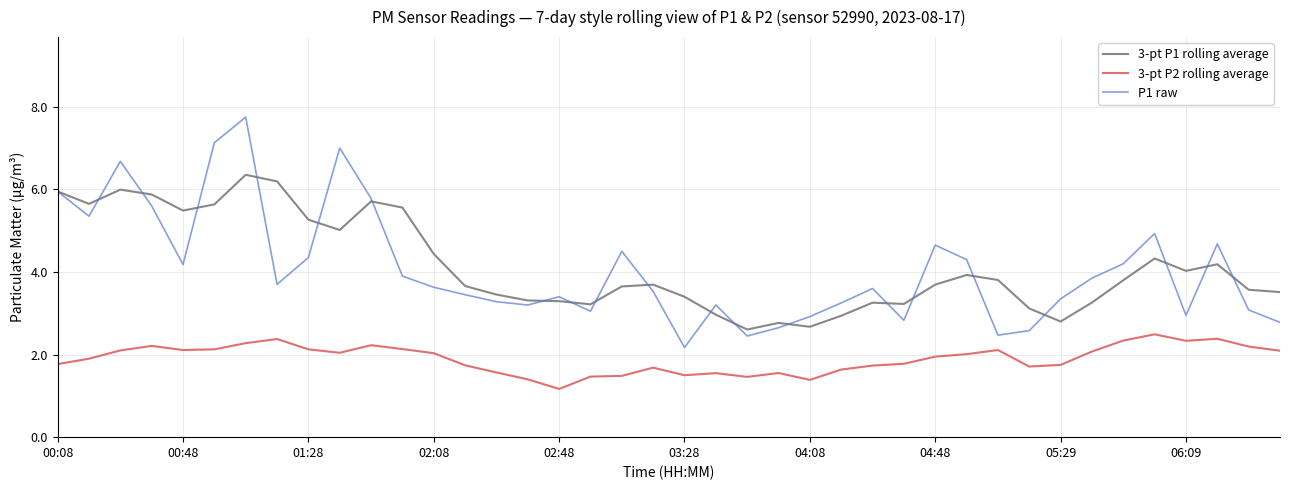

Which series has the largest range (max minus min)?

P1 raw